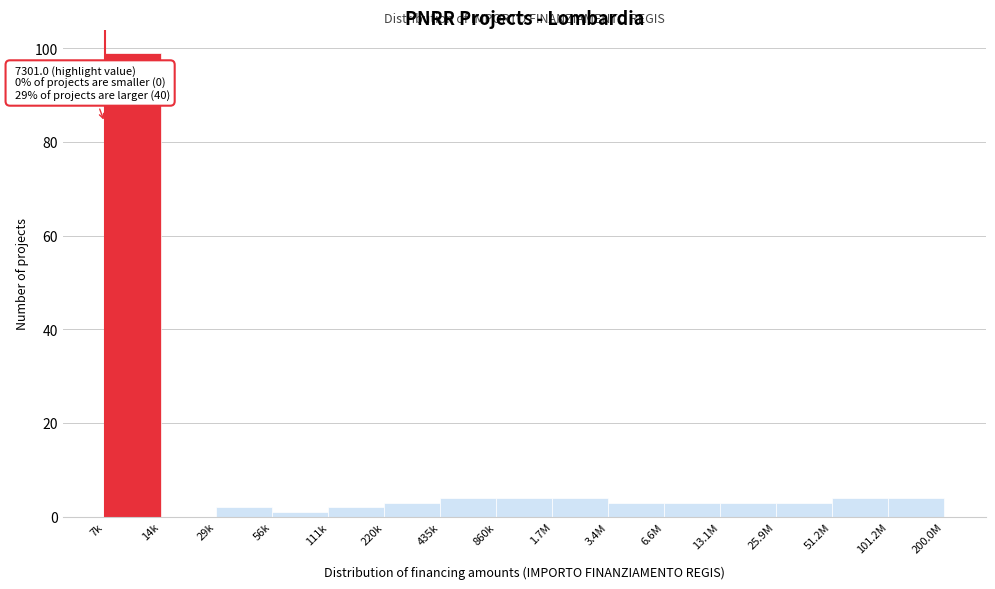

What is the greatest value displayed?

99